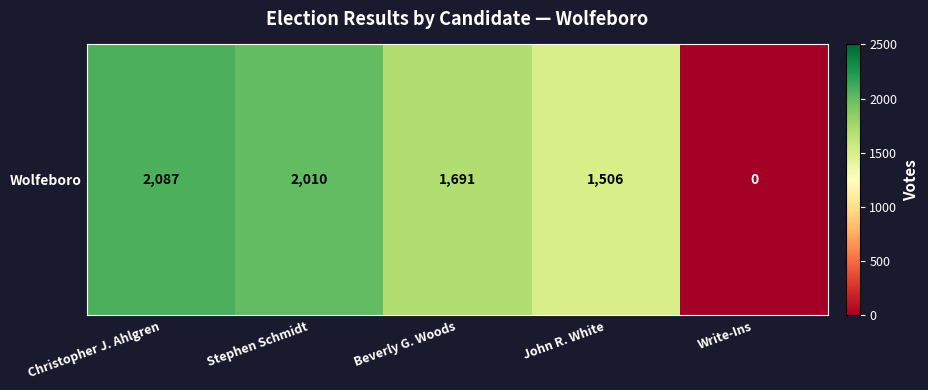

At which category does the chart reach its minimum across all series?

Write-Ins